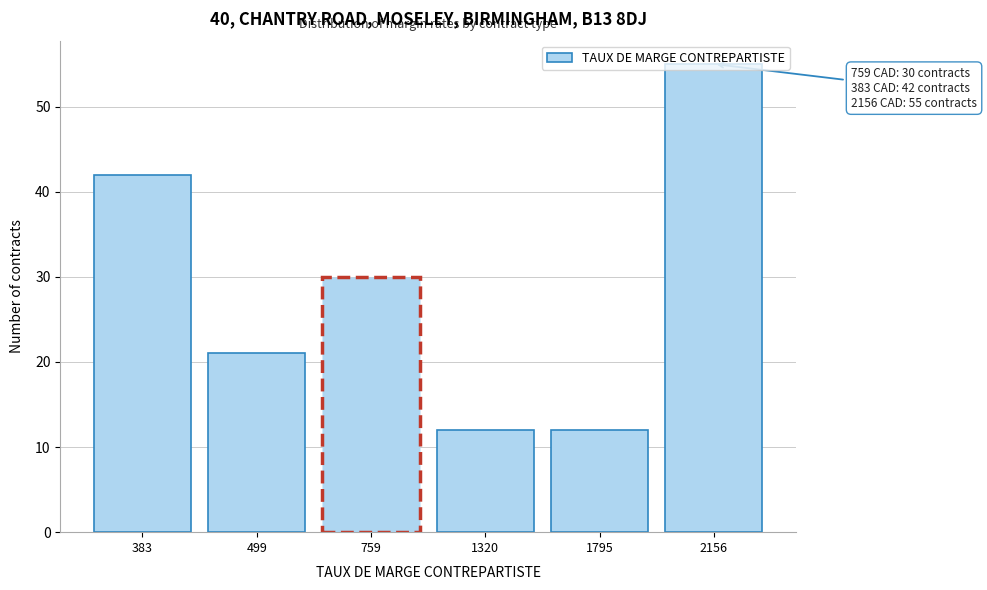

At which label is the value closest to 33?

759